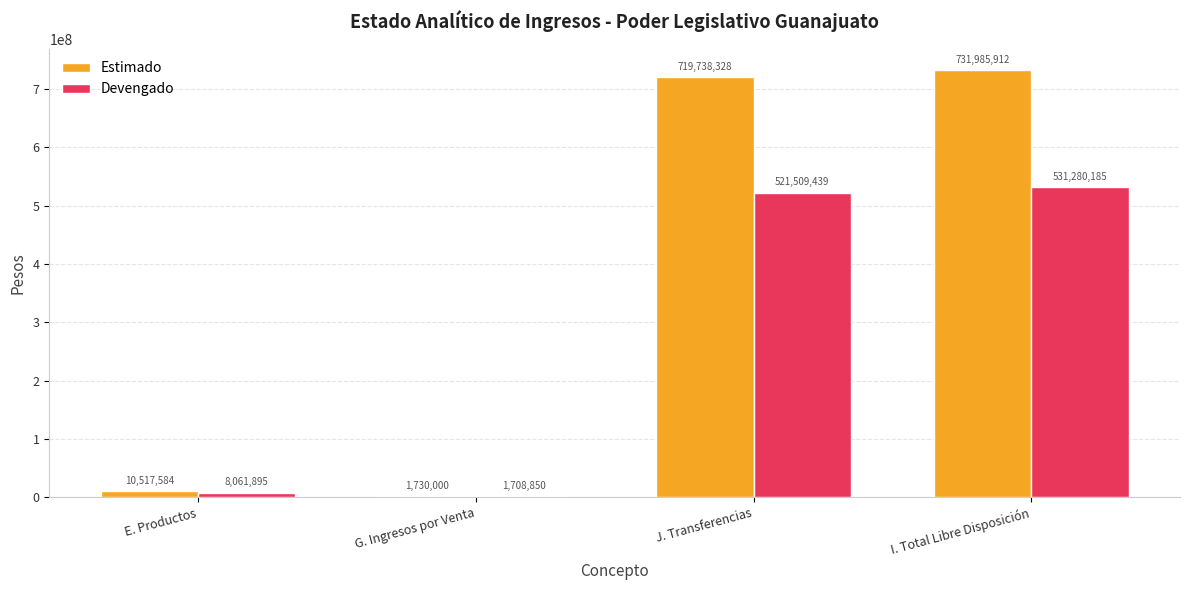

At which label does Devengado reach its peak?

I. Total Libre Disposición